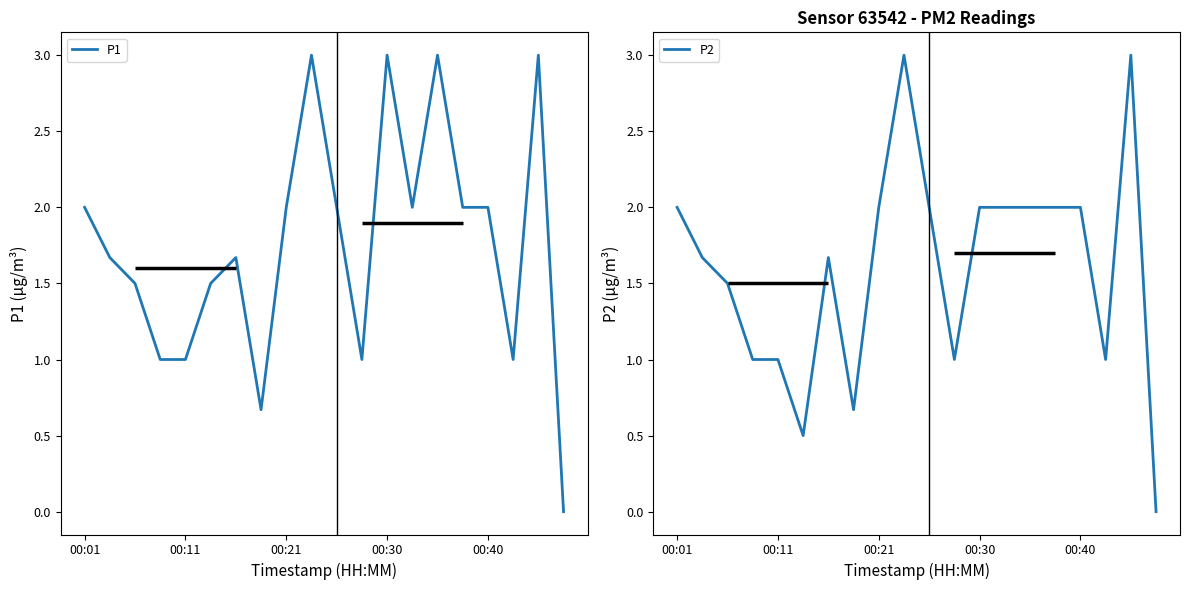

Where does the P2 series first go above 2?

9